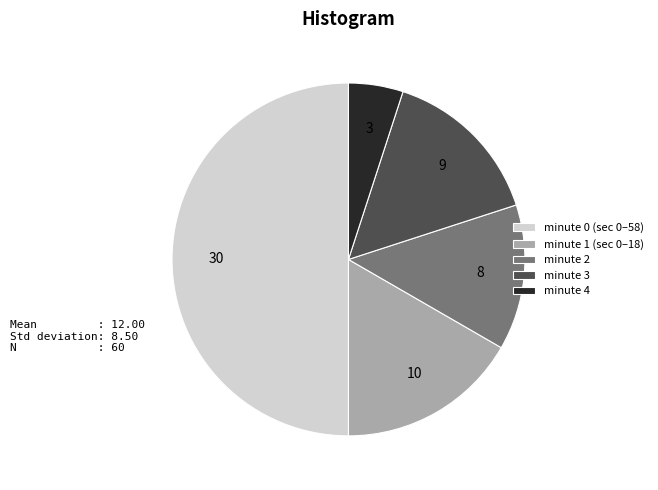

Combined, do minute 0 (sec 0–58) and minute 3 account for over 50%?

Yes